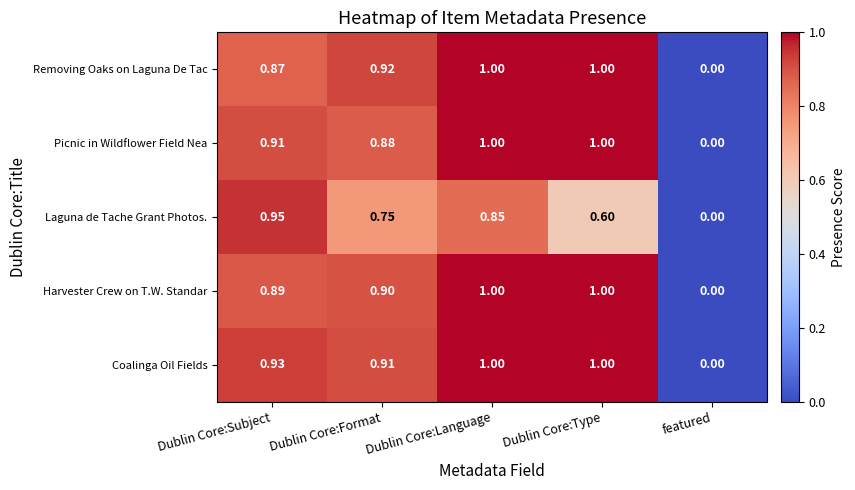

Is the value of Picnic in Wildflower Field Nea at featured greater than the value of Harvester Crew on T.W. Standar at Dublin Core:Format?

No